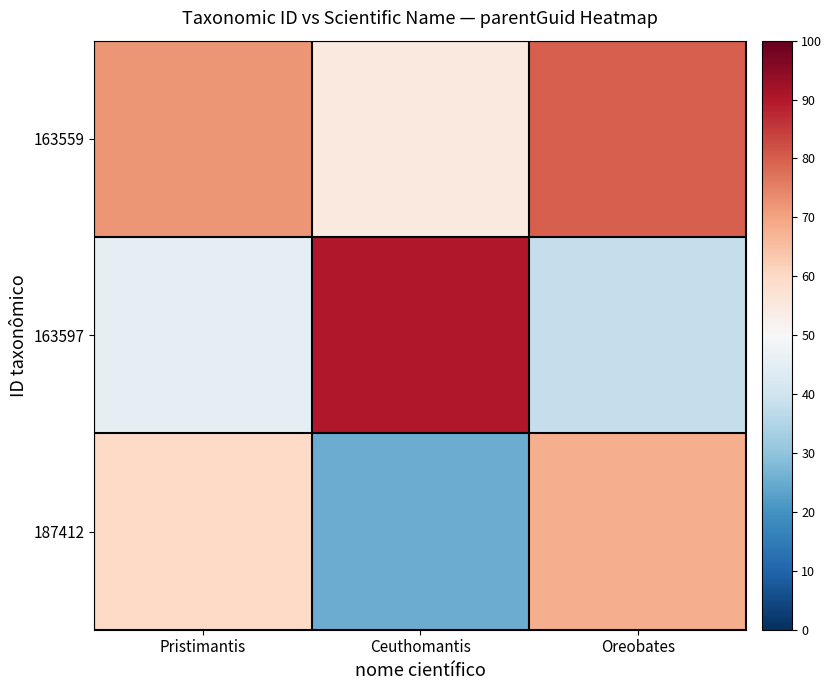

Reading left to right, list all the values displayed in this chart.

163559: Pristimantis=72	Ceuthomantis=55	Oreobates=80
163597: Pristimantis=45	Ceuthomantis=90	Oreobates=38
187412: Pristimantis=60	Ceuthomantis=25	Oreobates=68